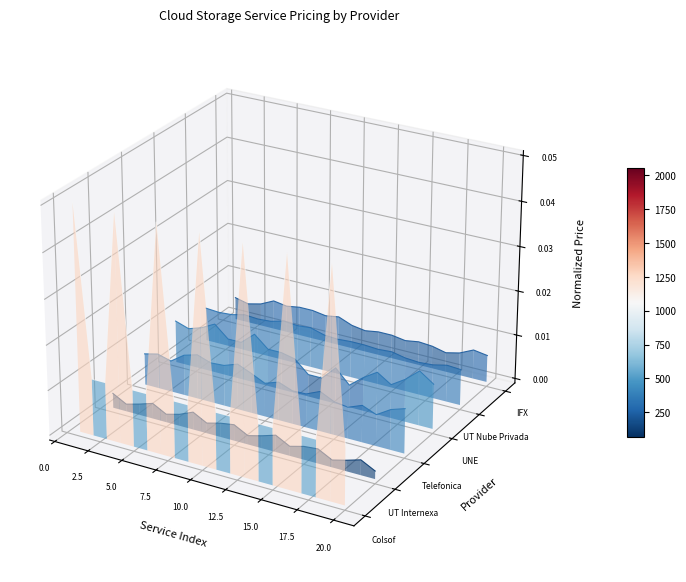

In 07. Telefonica, how many points are lower than both neighbors (excluding endpoints)?

6